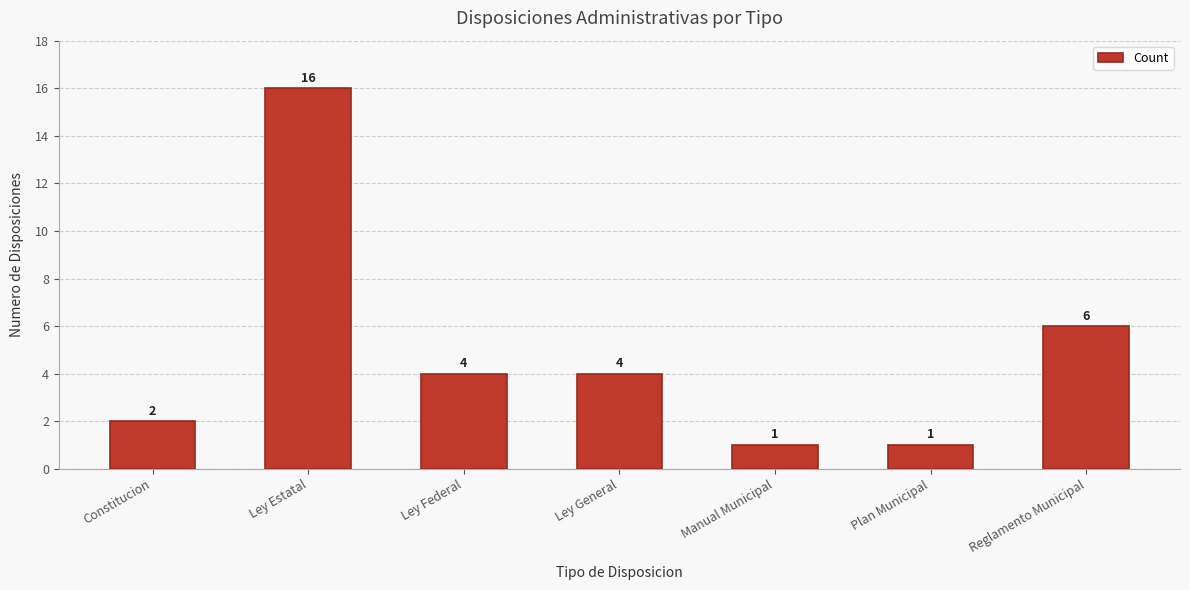

What is the ratio of the value at Reglamento Municipal to the value at Manual Municipal?

6.0